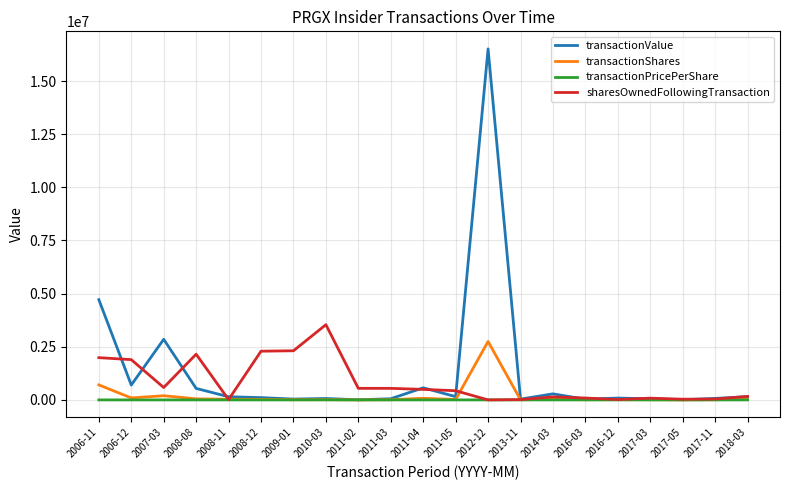

At which category does the chart reach its peak across all series?

2012-12